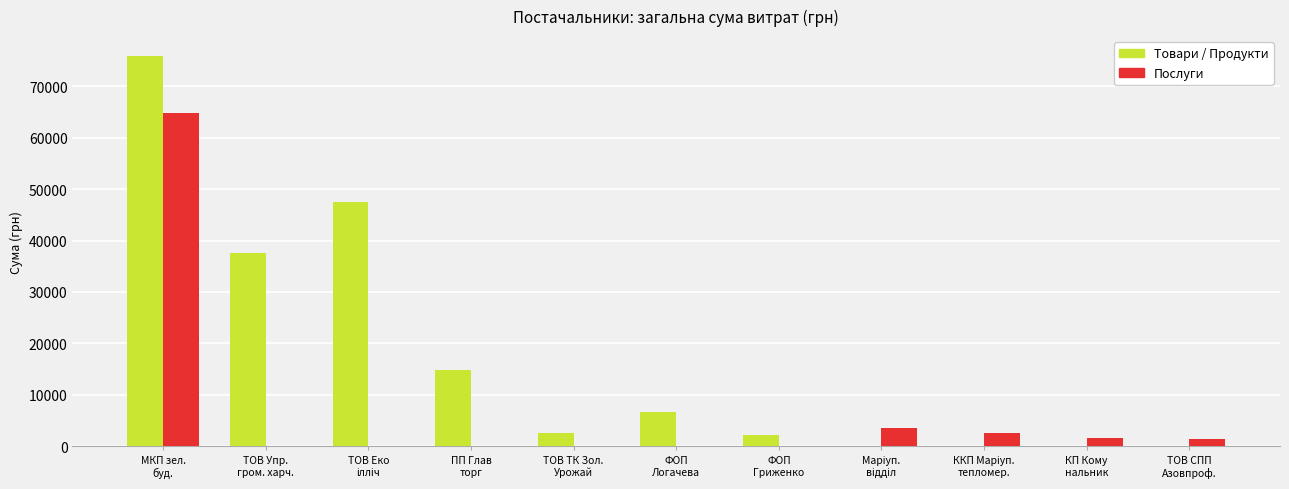

Which series has the largest total across all categories?

Товари / Продукти